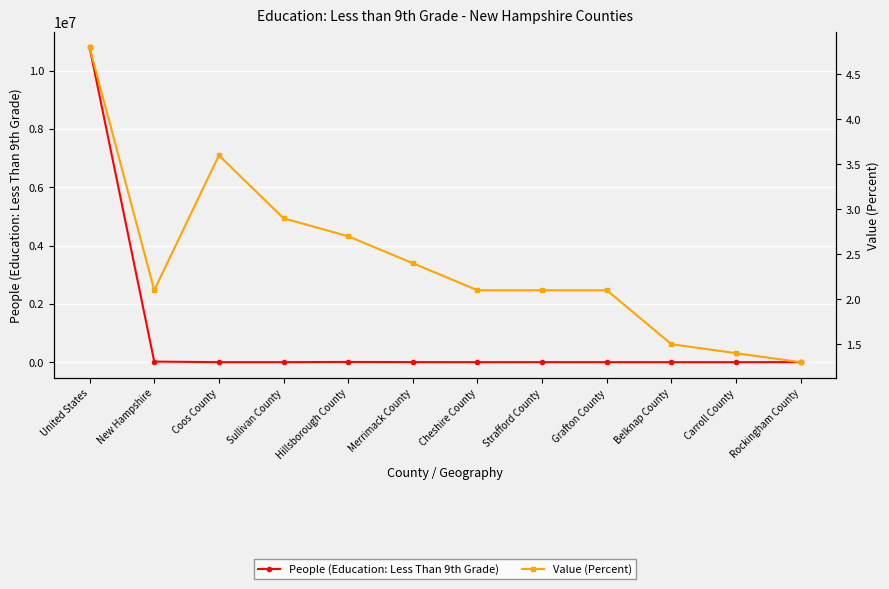

What is the sum of the People (Education: Less Than 9th Grade) values at Belknap County and Sullivan County?

1669.0